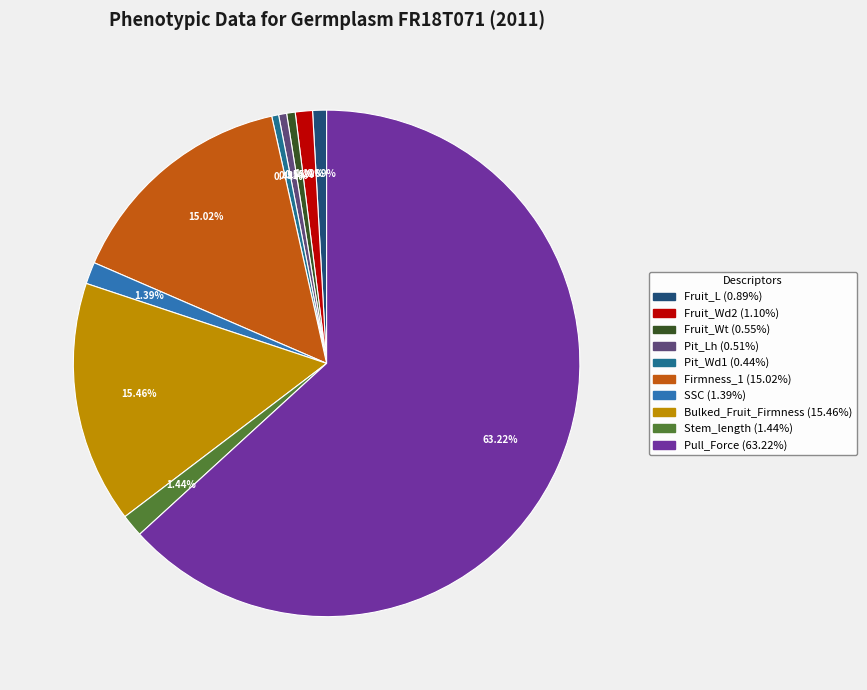

What percentage is NOT represented by Pit_Wd1?

99.6%